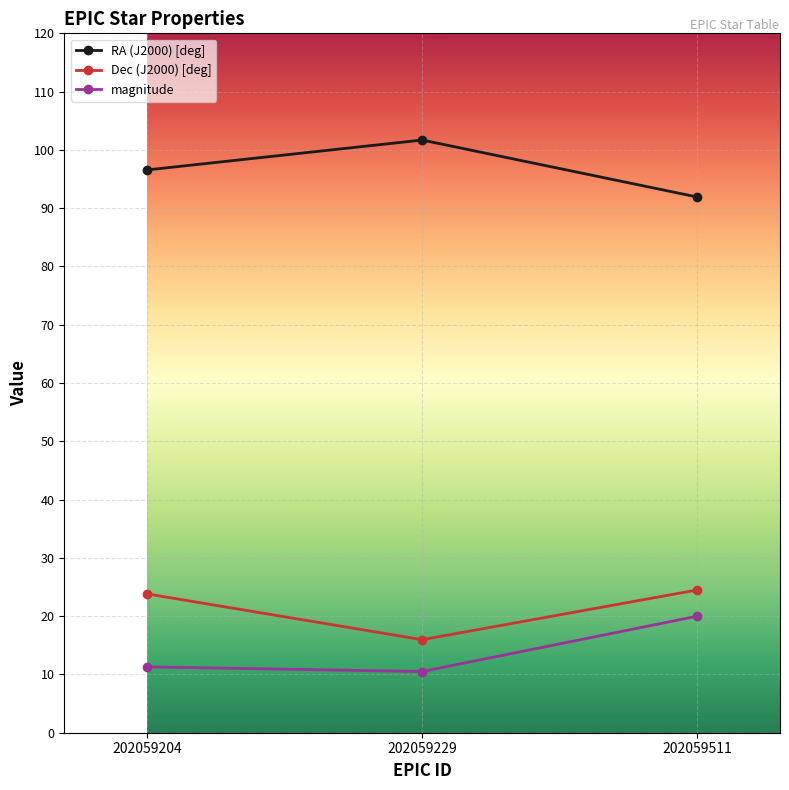

What is the difference between the maximum and minimum values in the RA (J2000) [deg] series?

9.8